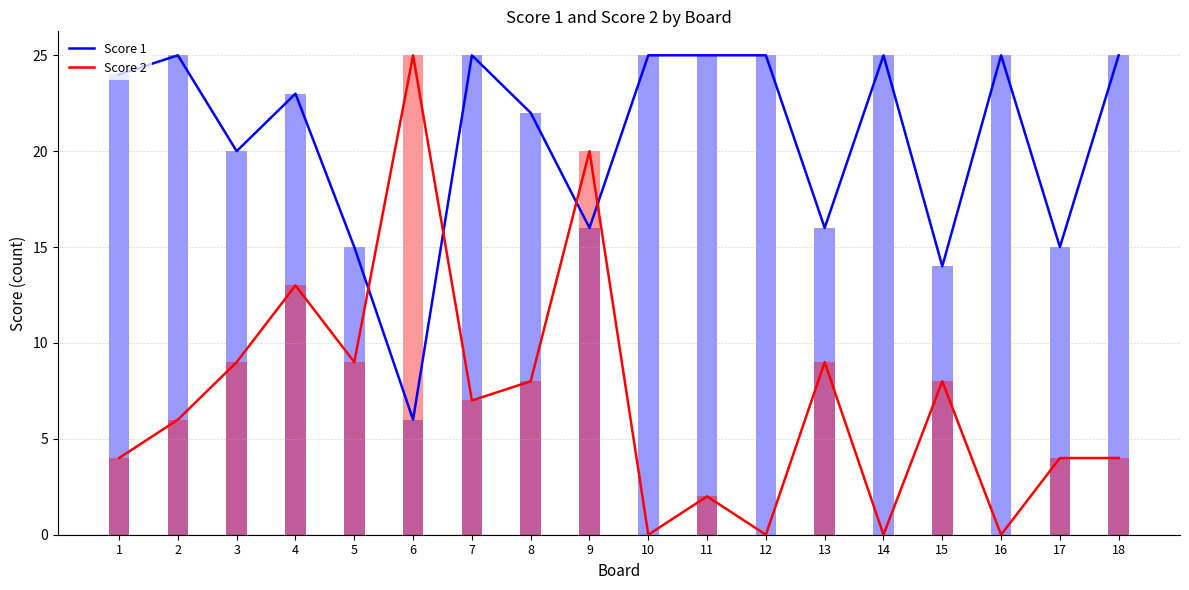

Rank the series at 8 from lowest to highest value.

Score 2, Score 1